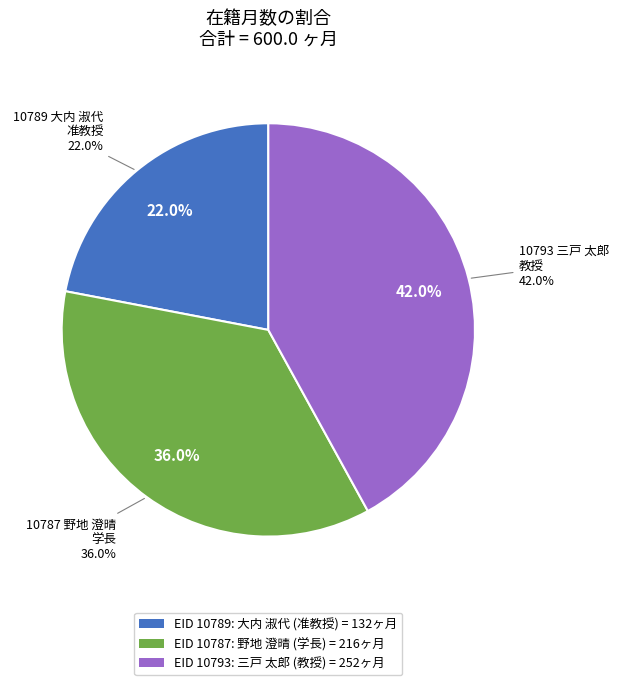

What is the ratio of the value at 10793 三戸 太郎
教授 to the value at 10787 野地 澄晴
学長?

1.2